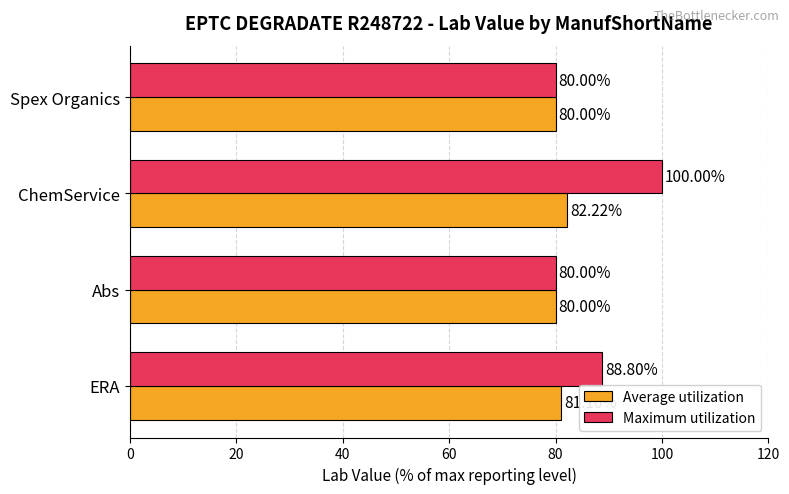

Is the value of Maximum utilization at Spex Organics greater than the value of Average utilization at ERA?

No